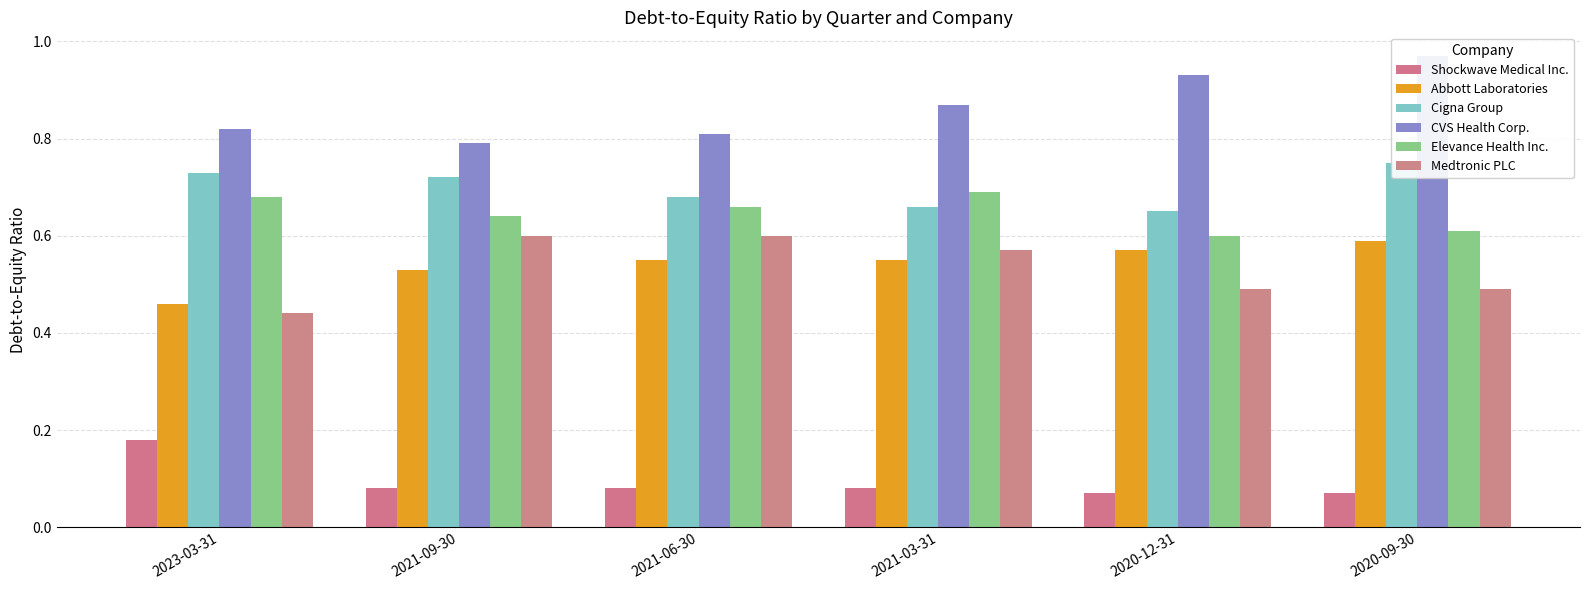

Reading left to right, list all the values displayed in this chart.

Shockwave Medical Inc.: 0.2	0.1	0.1	0.1	0.1	0.1
Abbott Laboratories: 0.5	0.5	0.6	0.6	0.6	0.6
Cigna Group: 0.7	0.7	0.7	0.7	0.7	0.8
CVS Health Corp.: 0.8	0.8	0.8	0.9	0.9	1.0
Elevance Health Inc.: 0.7	0.6	0.7	0.7	0.6	0.6
Medtronic PLC: 0.4	0.6	0.6	0.6	0.5	0.5